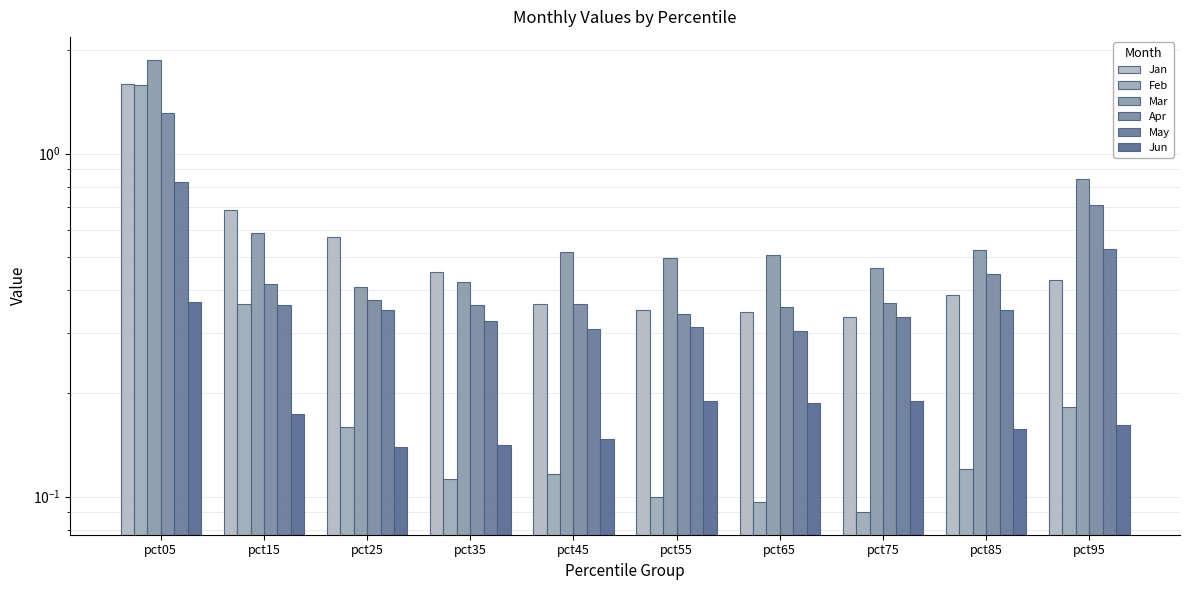

Reading left to right, what are all the values shown in this chart?

Jan: 1.6	0.7	0.6	0.5	0.4	0.4	0.3	0.3	0.4	0.4
Feb: 1.6	0.4	0.2	0.1	0.1	0.1	0.1	0.1	0.1	0.2
Mar: 1.9	0.6	0.4	0.4	0.5	0.5	0.5	0.5	0.5	0.8
Apr: 1.3	0.4	0.4	0.4	0.4	0.3	0.4	0.4	0.4	0.7
May: 0.8	0.4	0.3	0.3	0.3	0.3	0.3	0.3	0.3	0.5
Jun: 0.4	0.2	0.1	0.1	0.1	0.2	0.2	0.2	0.2	0.2